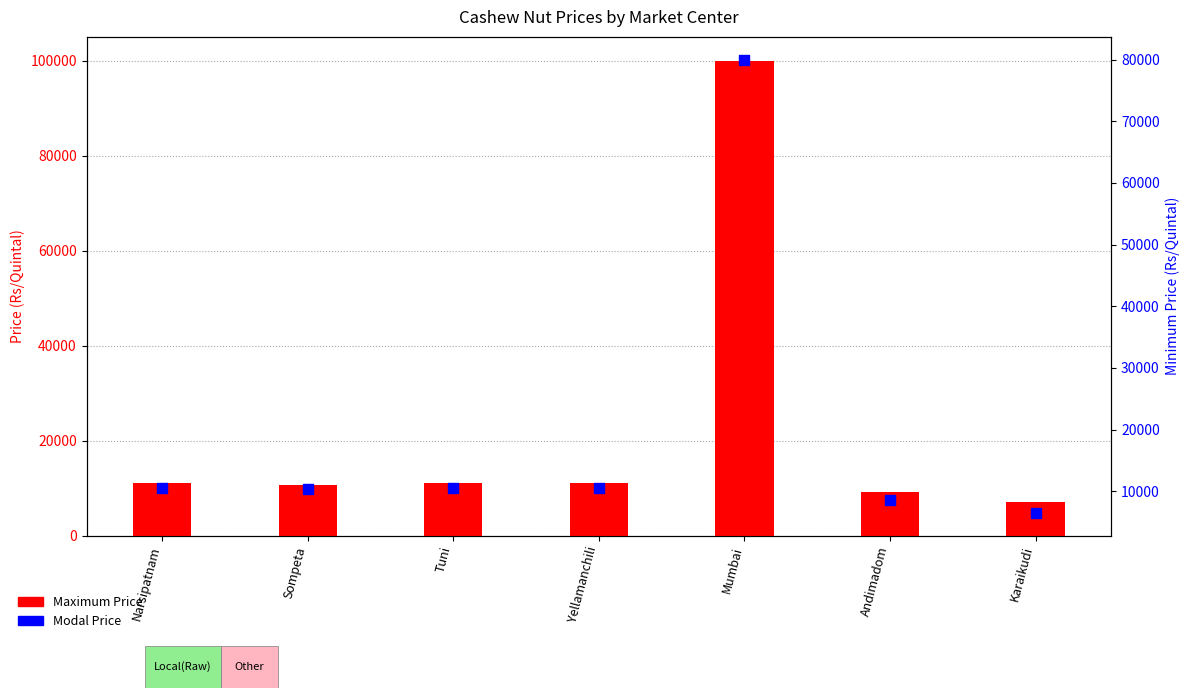

At which category is the sum across all series the highest?

Mumbai